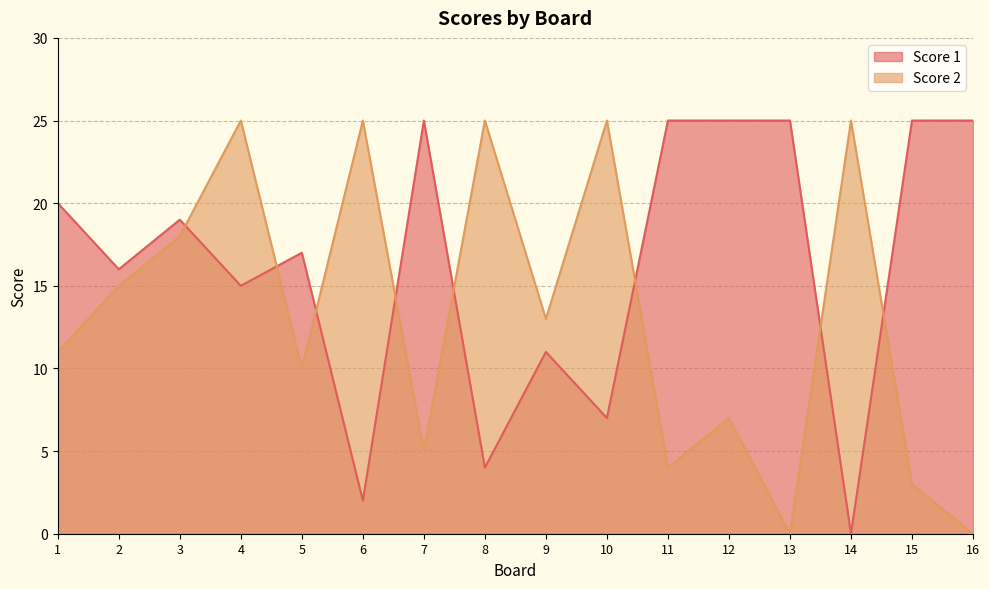

What is the sum of all Score 1 values?

261